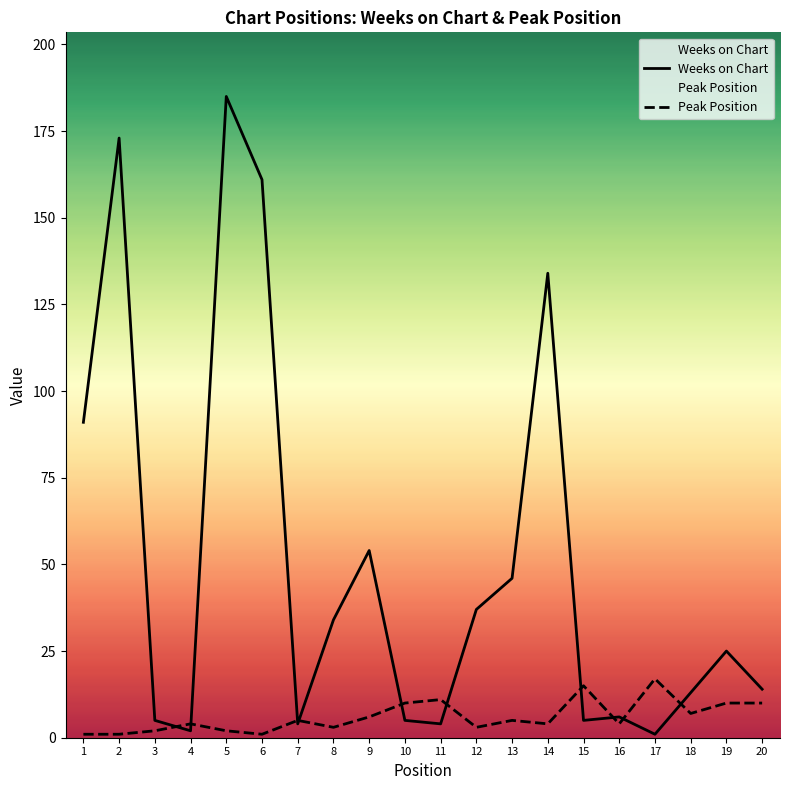

What is the sum of the Peak Position values at 5 and 17?

19